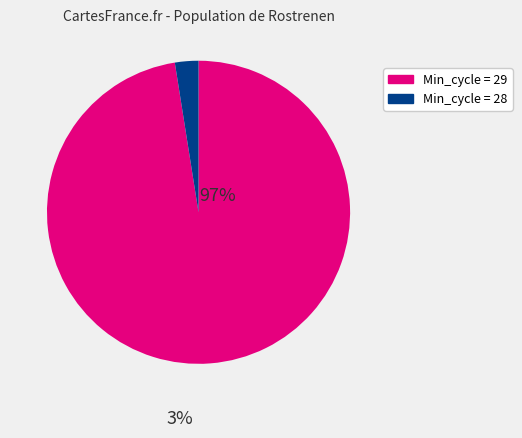

Is there any slice that represents more than half of the pie?

Yes